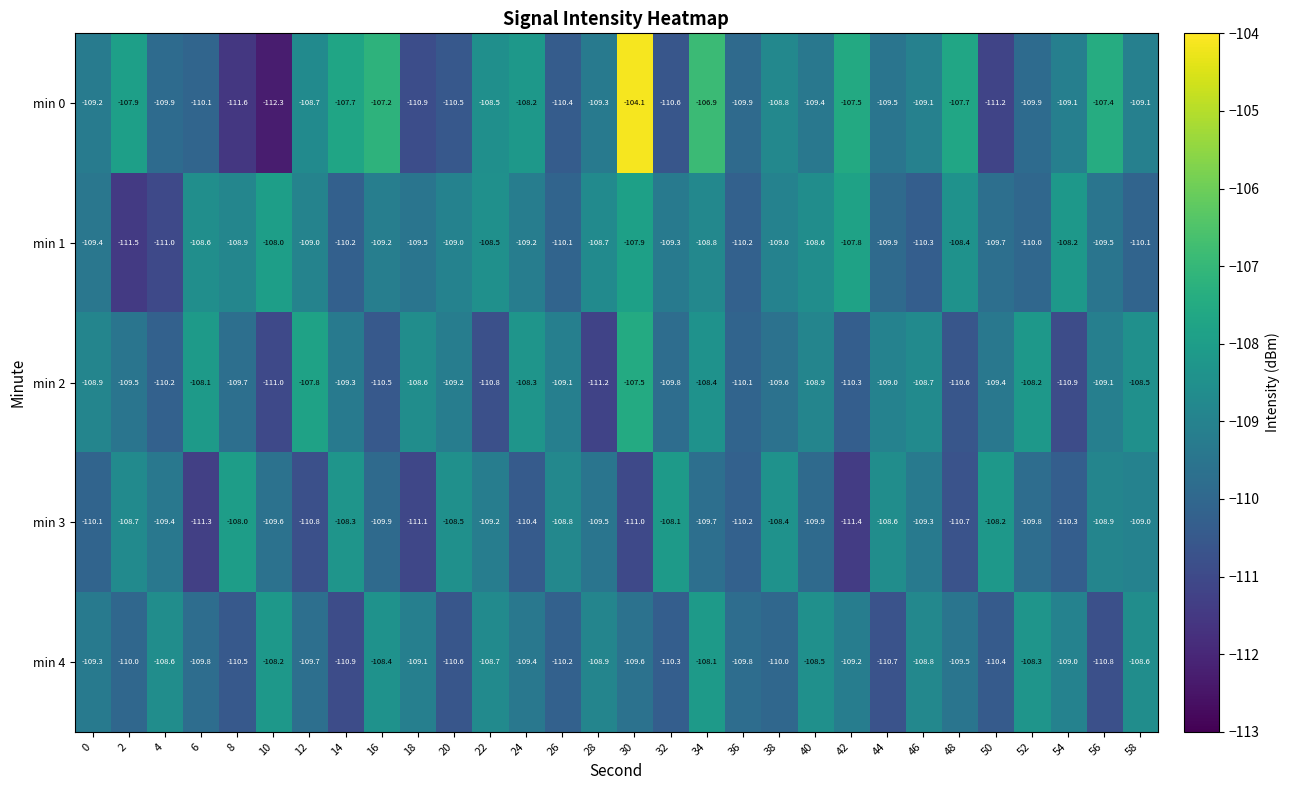

What is the total value across all series at 0?

-547.0